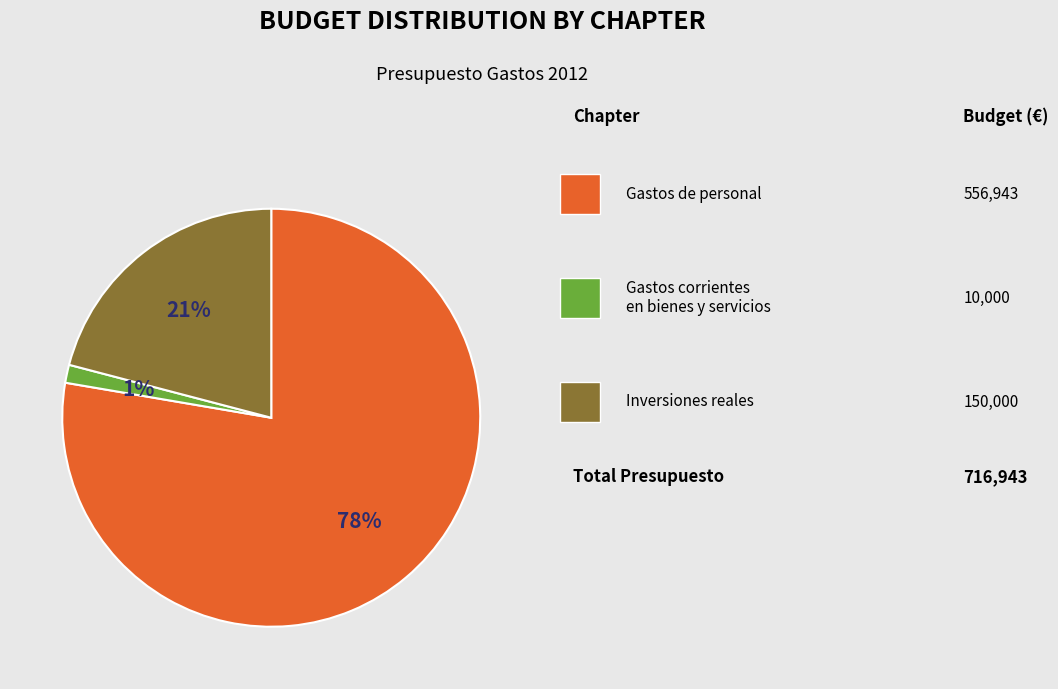

Does any single category account for the majority?

Yes